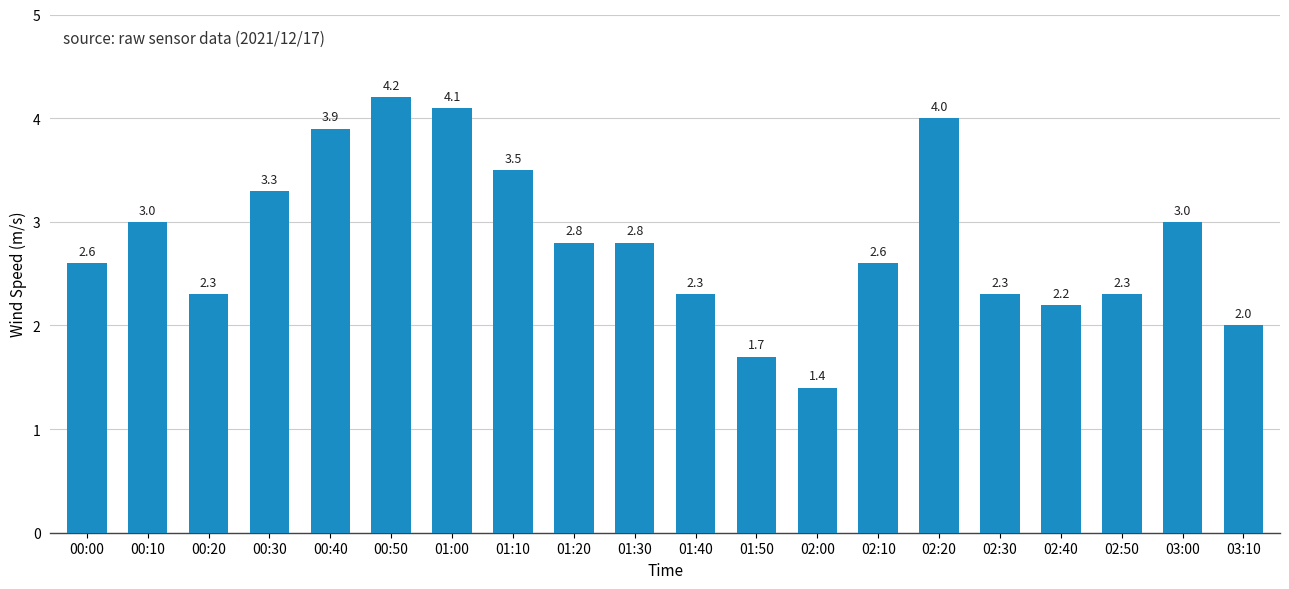

What is the value of the 6th bar from the left?

4.2